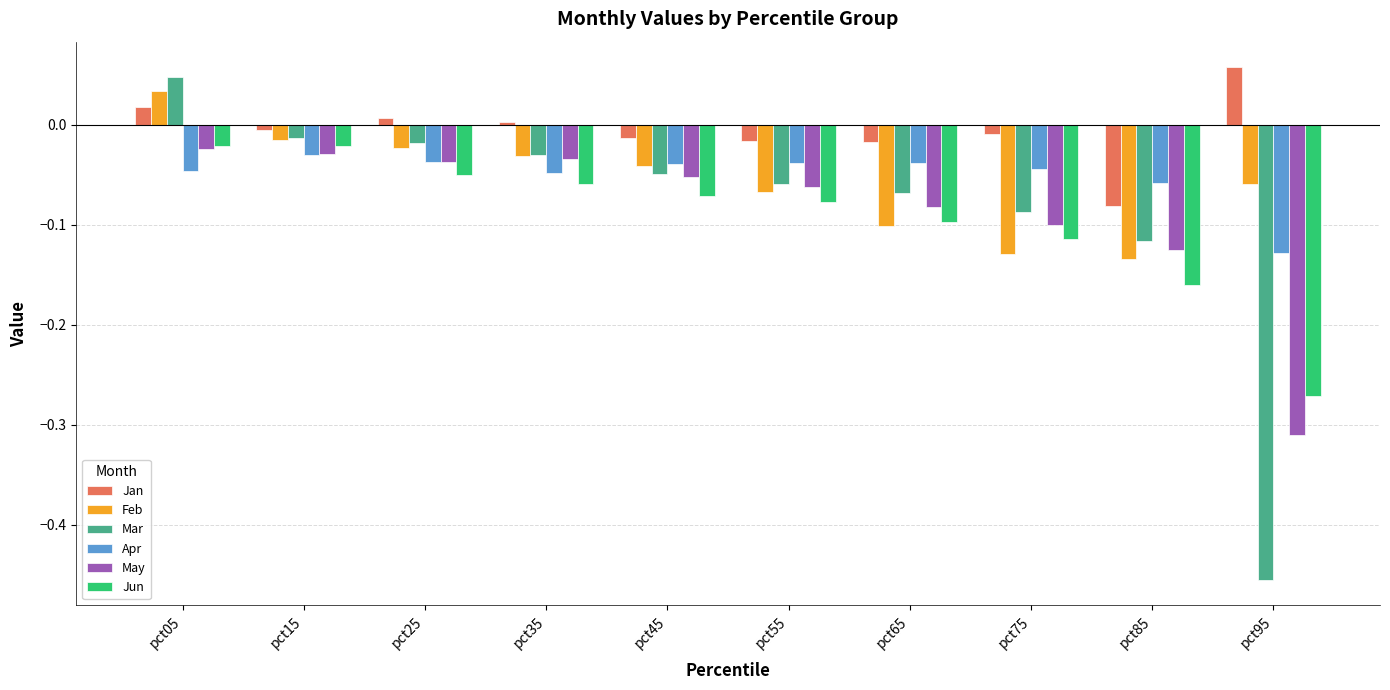

Which series changed the most between pct05 and pct25?

Mar